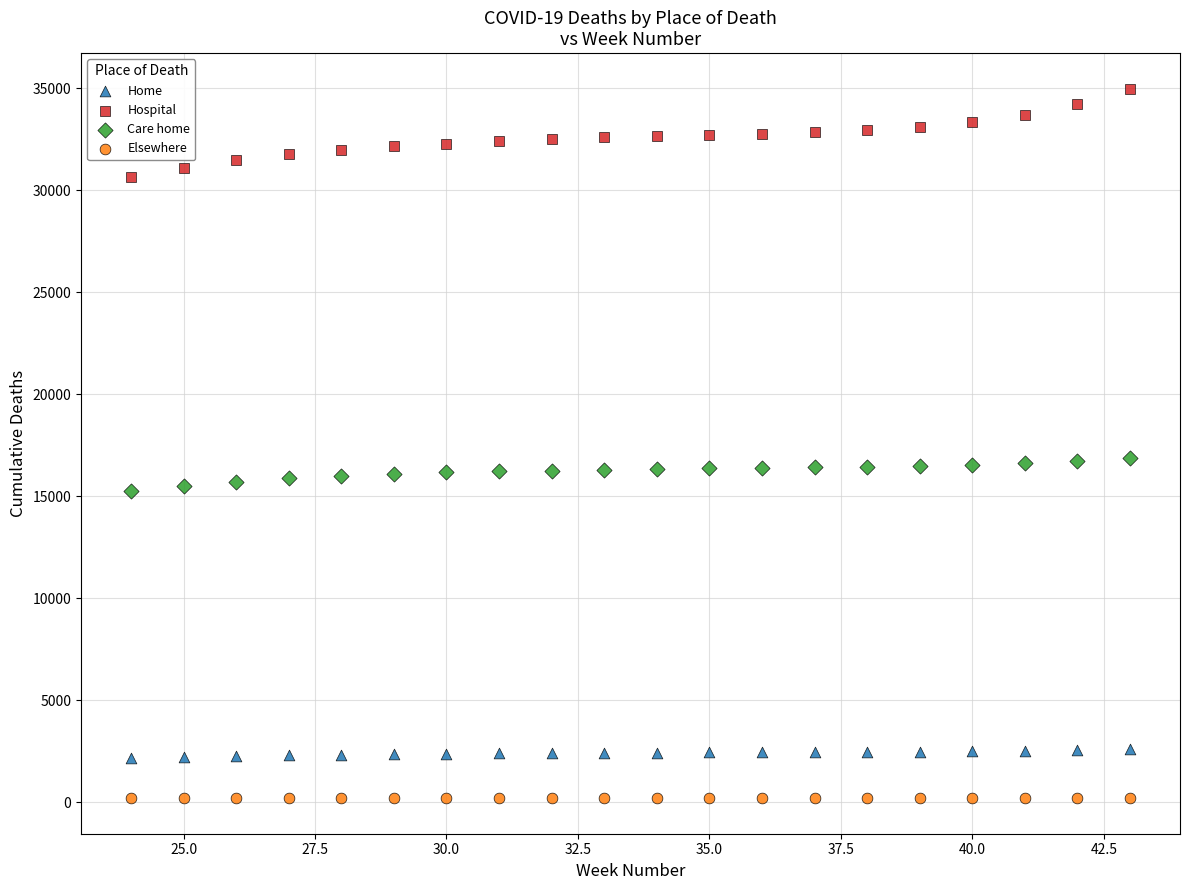

Which series reaches the minimum Y coordinate?

Elsewhere